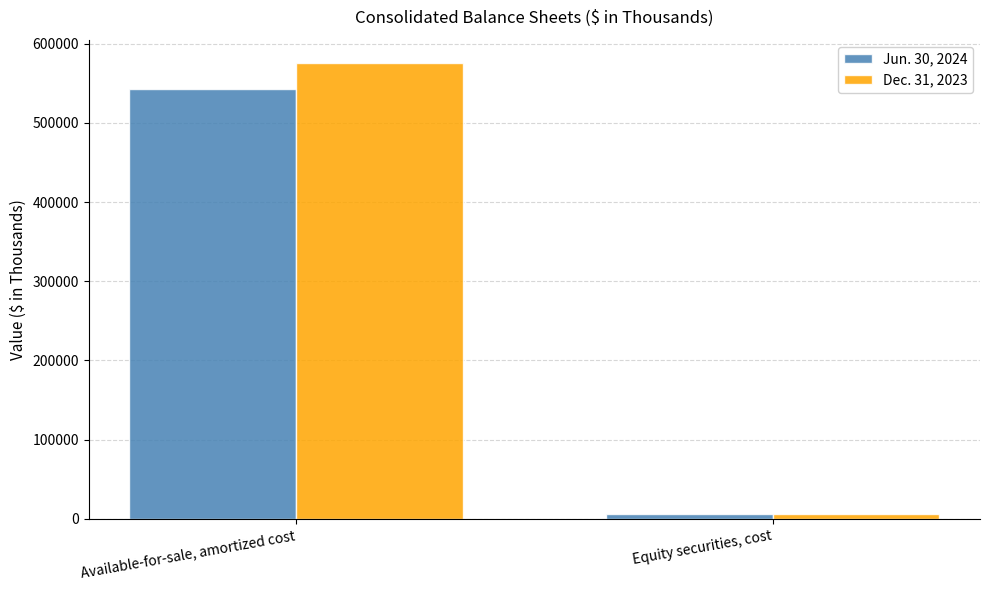

Reading left to right, extract all data points from this chart.

Jun. 30, 2024: 542491	6032
Dec. 31, 2023: 576178	5695